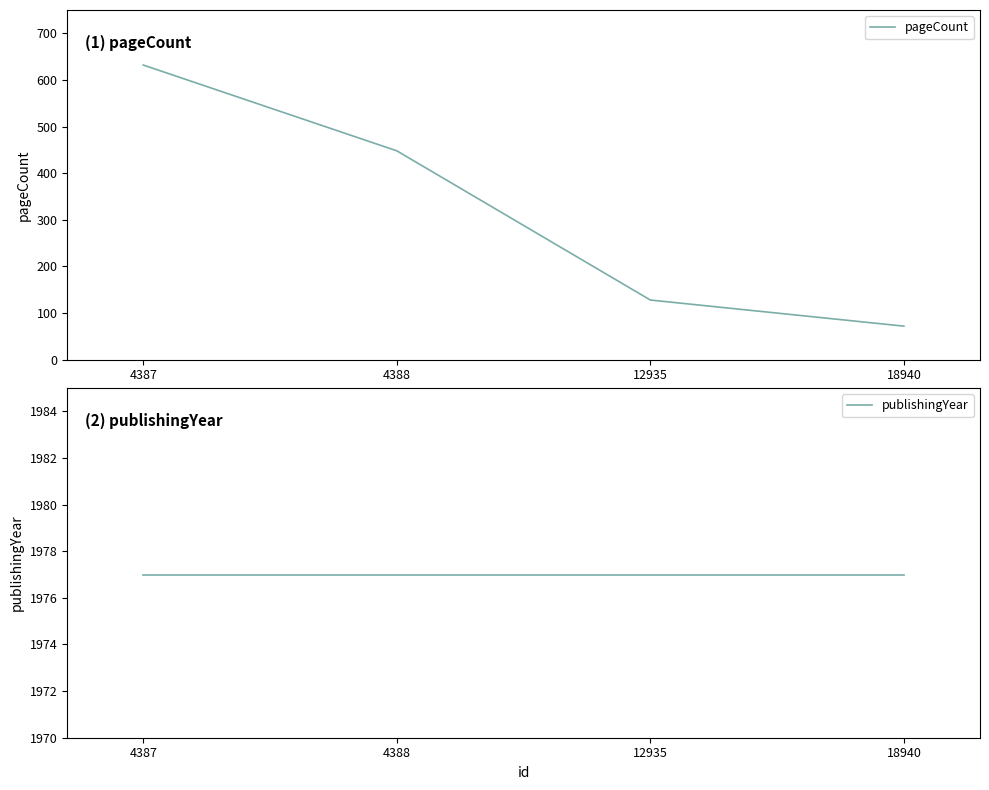

How many lines are shown in the chart?

2